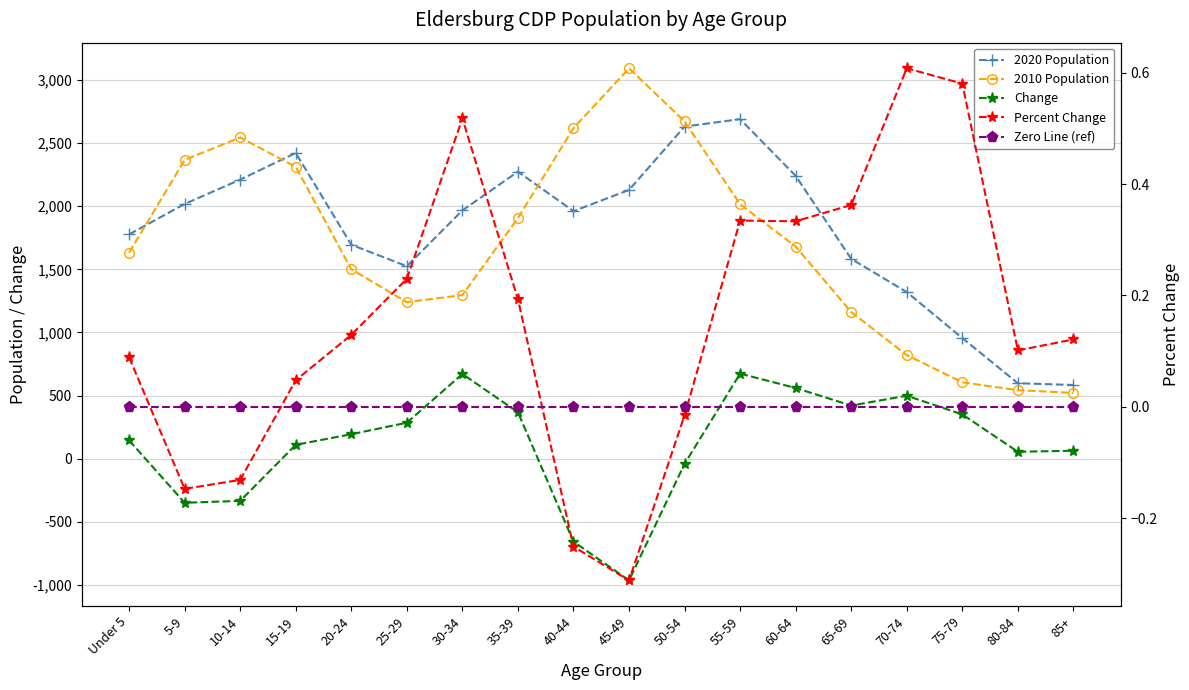

Reading right to left, extract all data points from this chart.

2020 Population: 584.0	598.0	956.0	1320.0	1583.0	2241.0	2690.0	2631.0	2129.0	1961.0	2274.0	1967.0	1525.0	1695.0	2422.0	2211.0	2018.0	1777.0
2010 Population: 521.0	543.0	605.0	821.0	1162.0	1681.0	2016.0	2672.0	3093.0	2618.0	1906.0	1296.0	1240.0	1501.0	2312.0	2545.0	2367.0	1632.0
Change: 63.0	55.0	351.0	499.0	421.0	560.0	674.0	-41.0	-964.0	-657.0	368.0	671.0	285.0	194.0	110.0	-334.0	-349.0	145.0
Percent Change: 0.1	0.1	0.6	0.6	0.4	0.3	0.3	-0.0	-0.3	-0.3	0.2	0.5	0.2	0.1	0.0	-0.1	-0.1	0.1
Zero Line (ref): 0.0	0.0	0.0	0.0	0.0	0.0	0.0	-0.0	-0.0	-0.0	0.0	0.0	0.0	0.0	0.0	-0.0	-0.0	0.0